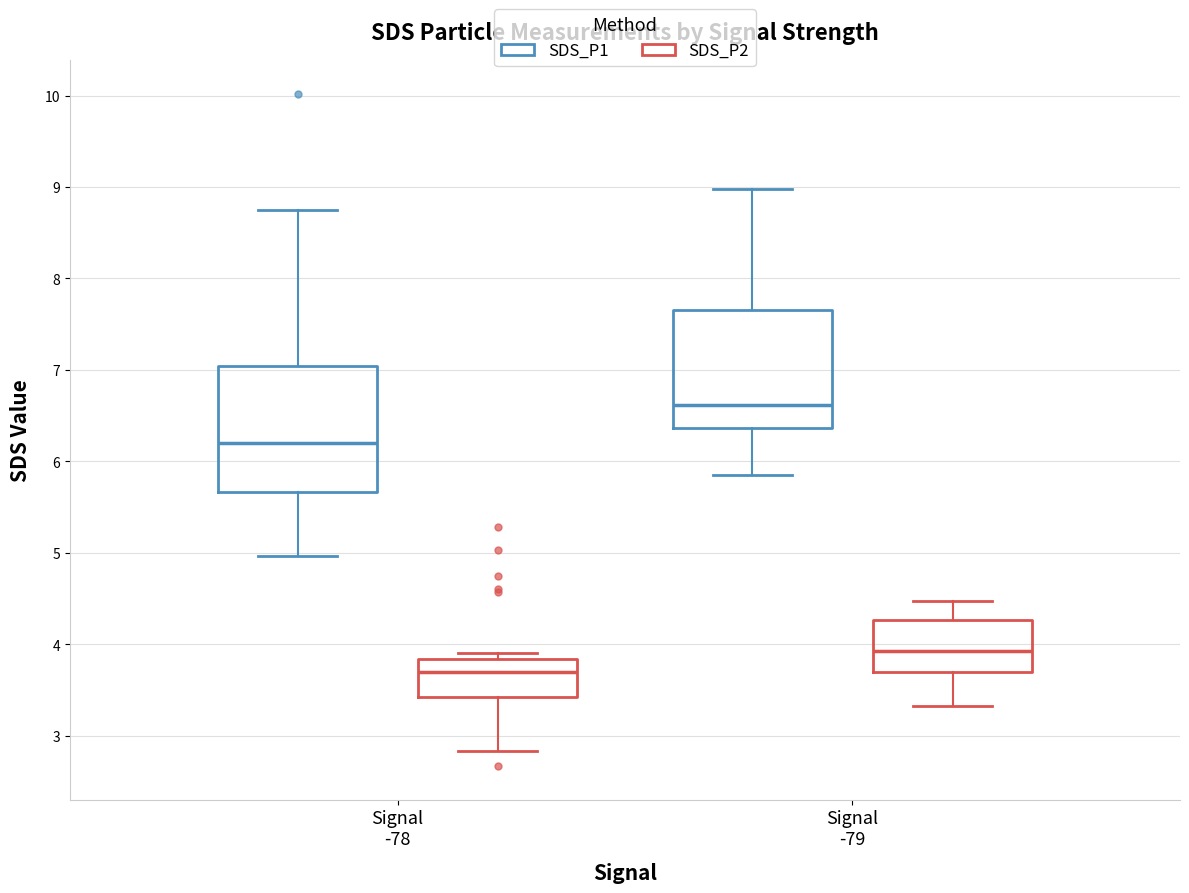

Reading left to right, transcribe this box plot: for each box, give where its median line is, the range the box spans, and where its two whiskers end, as read against the y-axis. The values are not printed on the chart, so give them approximately, as read against the axis.

Signal -78 (SDS_P1): median 6.2, box 5.7 to 7.0, whiskers 5.0 to 8.8
Signal -78 (SDS_P2): median 3.7, box 3.4 to 3.8, whiskers 2.8 to 3.9
Signal -79 (SDS_P1): median 6.6, box 6.4 to 7.7, whiskers 5.9 to 9.0
Signal -79 (SDS_P2): median 3.9, box 3.7 to 4.3, whiskers 3.3 to 4.5